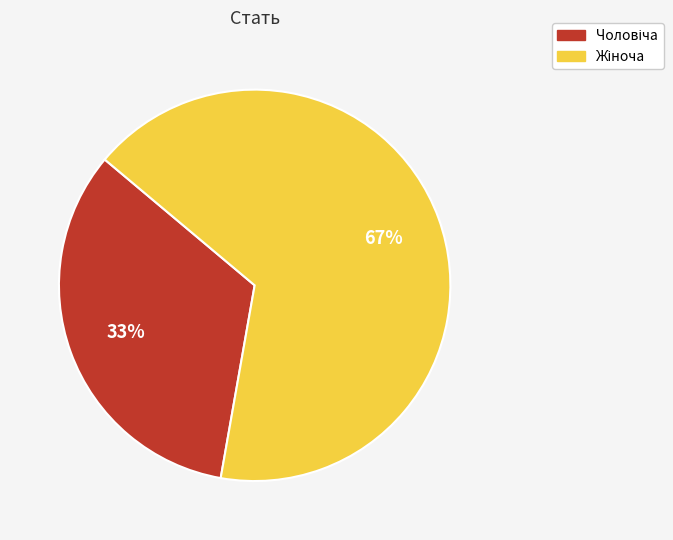

To the nearest percent, what is the average slice percentage?

50%